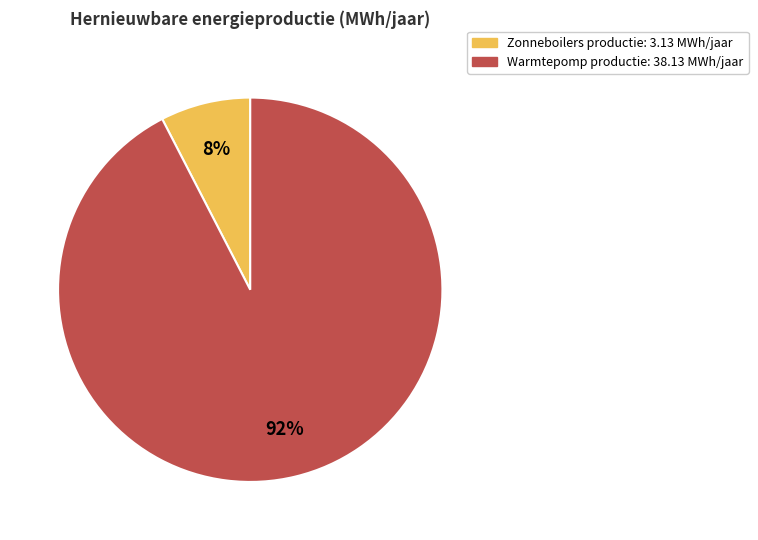

To the nearest percent, what is the average slice percentage?

50%